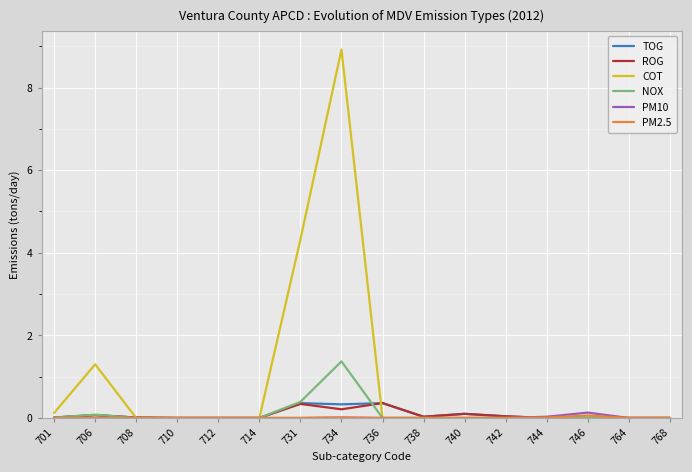

The TOG series shows 0.0 at 742. True or false?

True